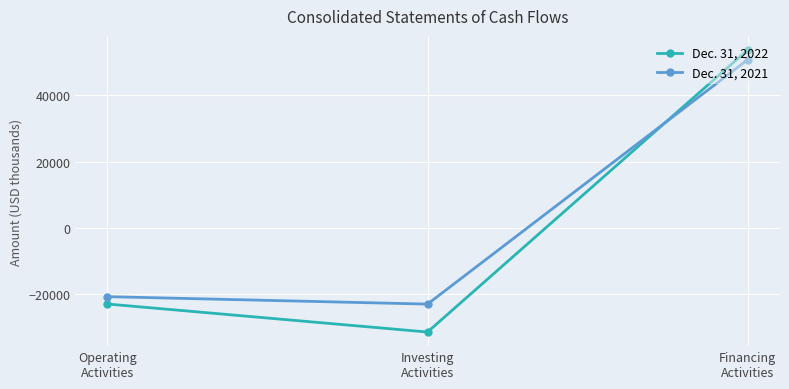

Rank the series by their maximum value, from lowest to highest.

Dec. 31, 2021, Dec. 31, 2022